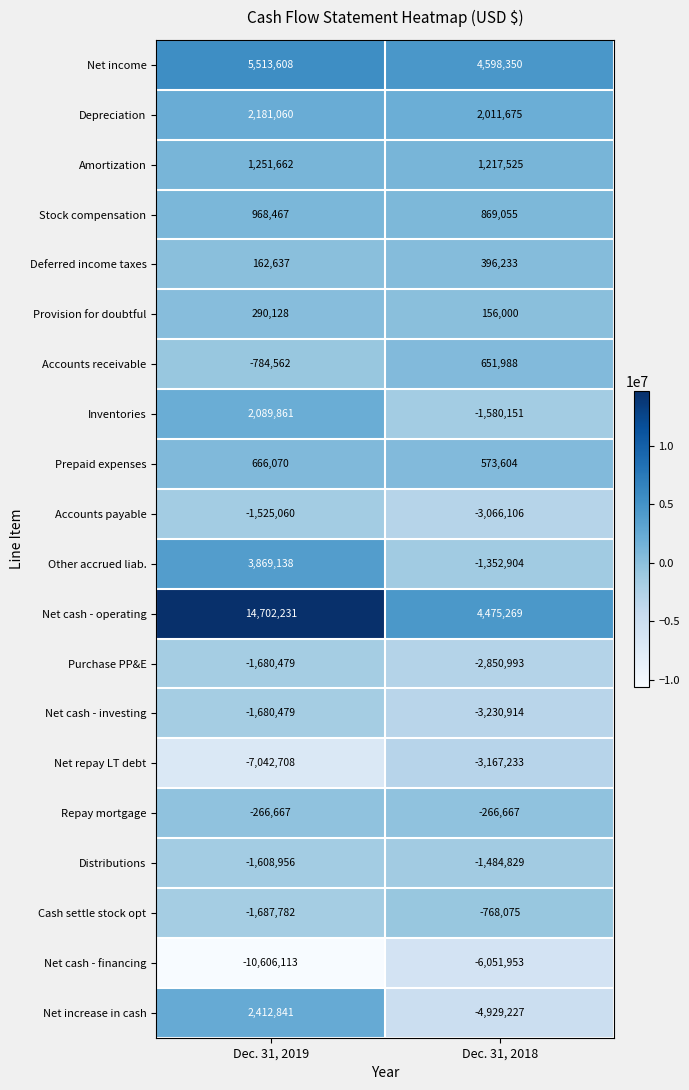

What is the minimum value shown in the chart?

-10606113